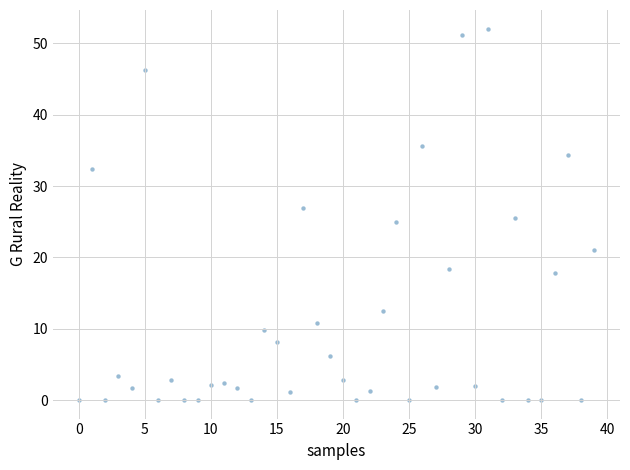

What is the range of Y values (max minus min)?

52.1